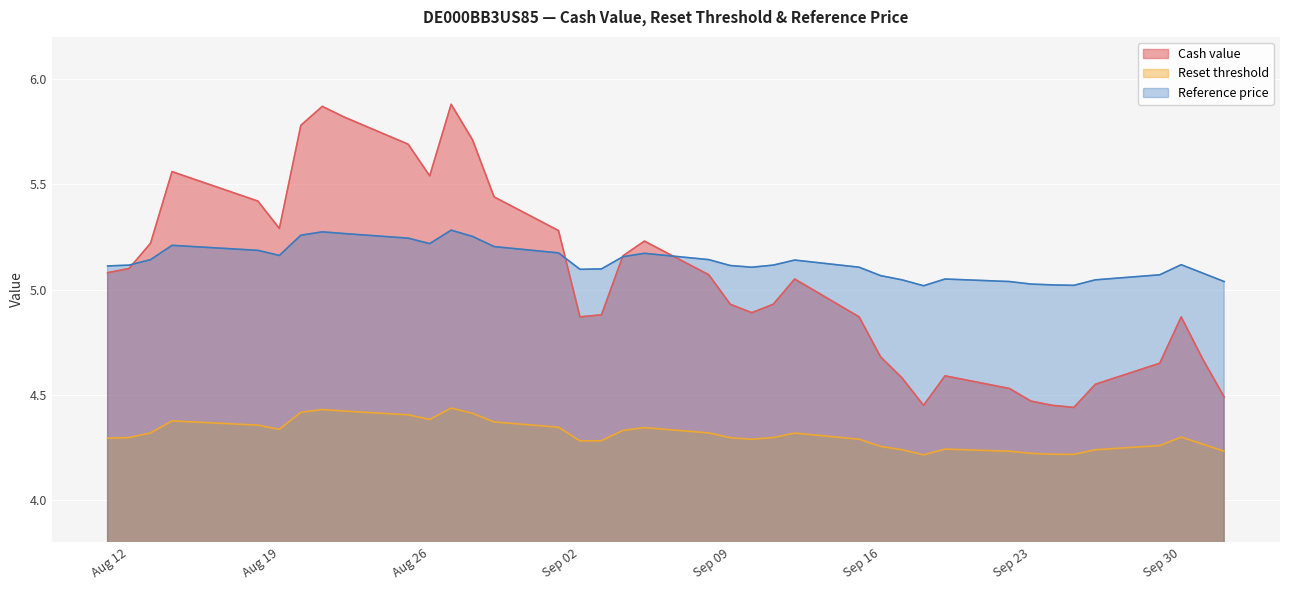

The value of Reference price at Aug 19 is 8.7. True or false?

False